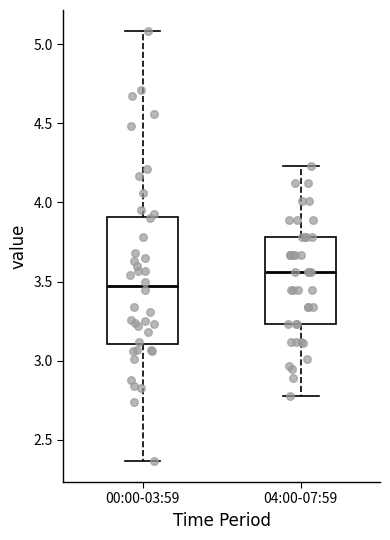

Comparing the boxes themselves (not the whiskers), which one is the tallest?

00:00-03:59